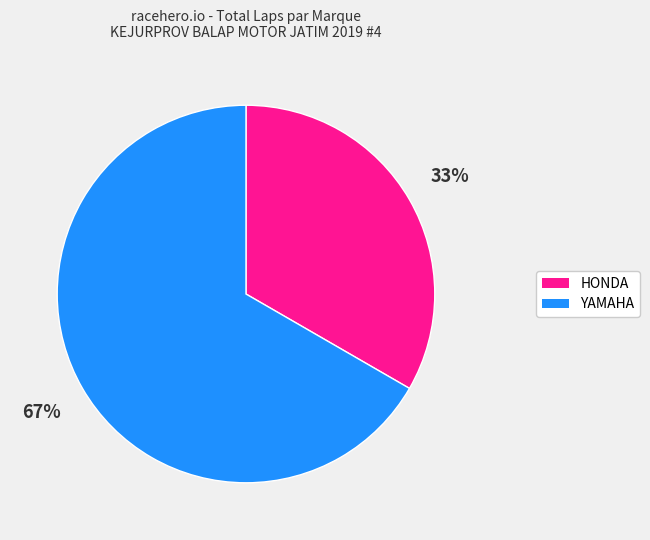

To the nearest percent, what is the average slice percentage?

50%